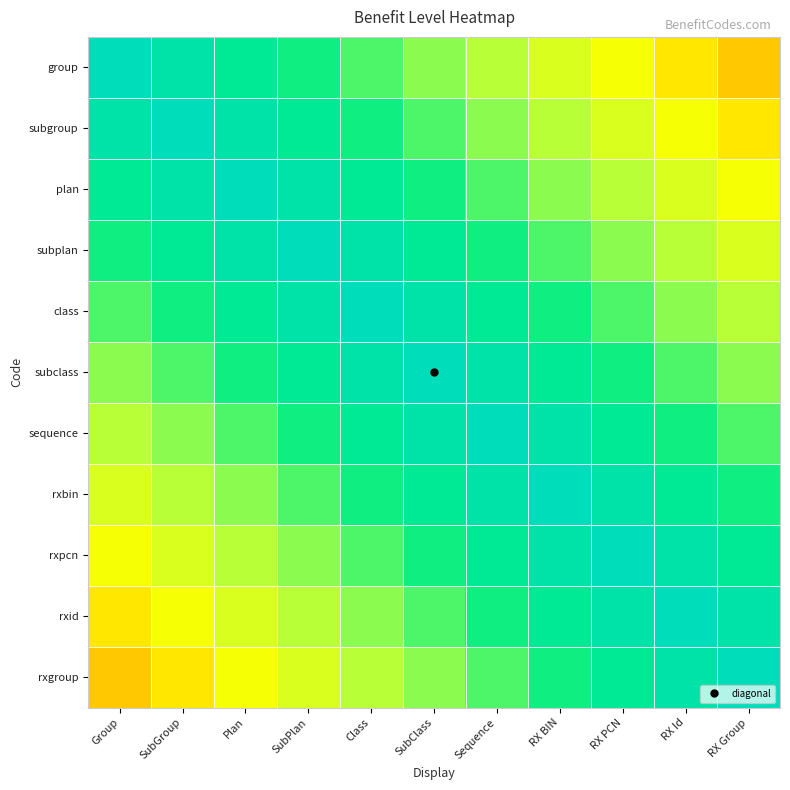

Which series has the largest range (max minus min)?

group